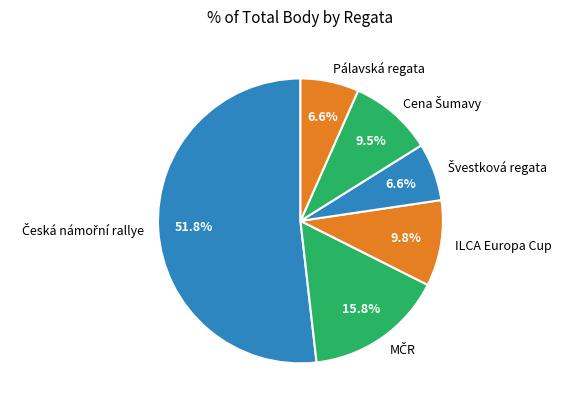

Between Pálavská regata and ILCA Europa Cup, which is larger?

ILCA Europa Cup